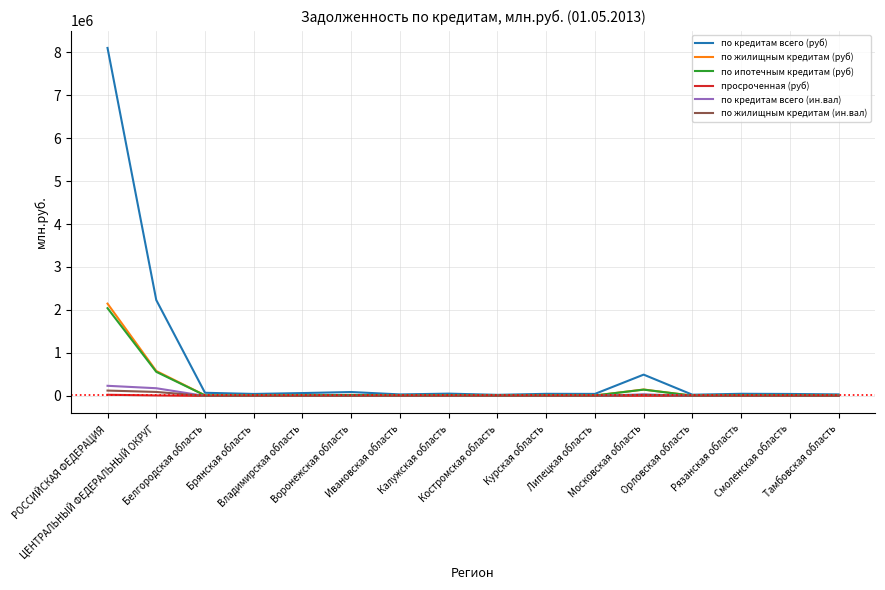

What is the total value across all series at Костромская область?

38245